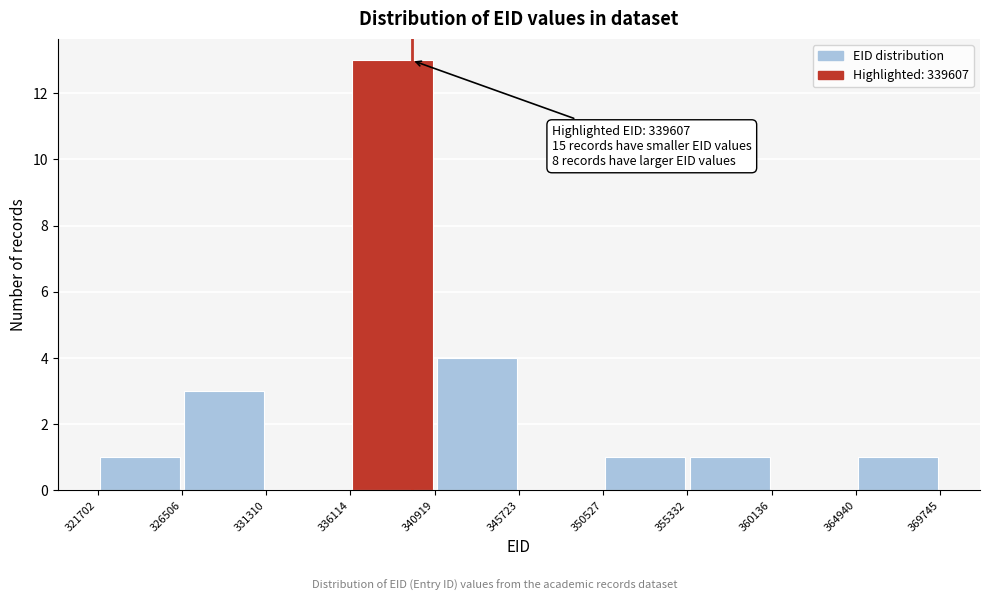

Which range on the x-axis has the tallest bar?

336114 to 340919